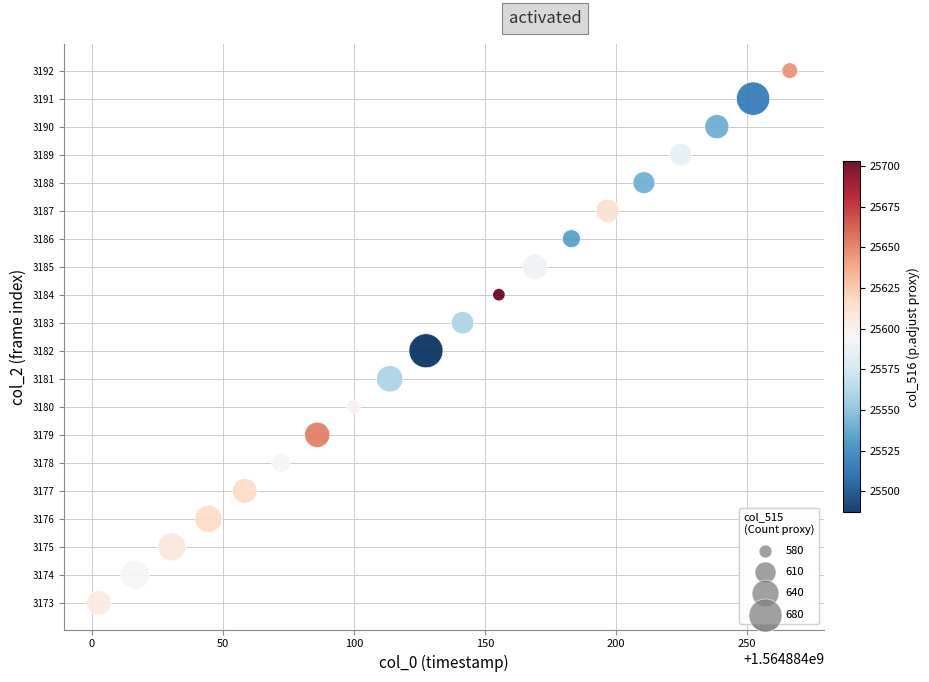

What is the range of Y values (max minus min)?

19